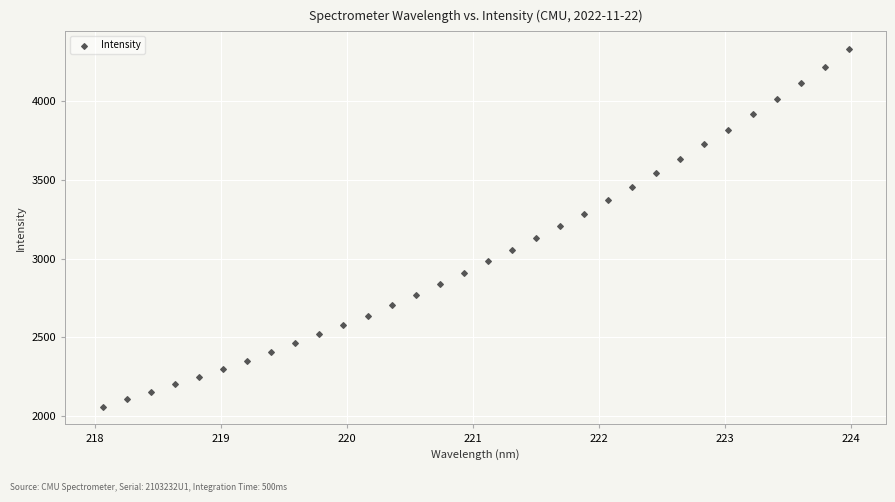

What is the range of Y values (max minus min)?

2265.7